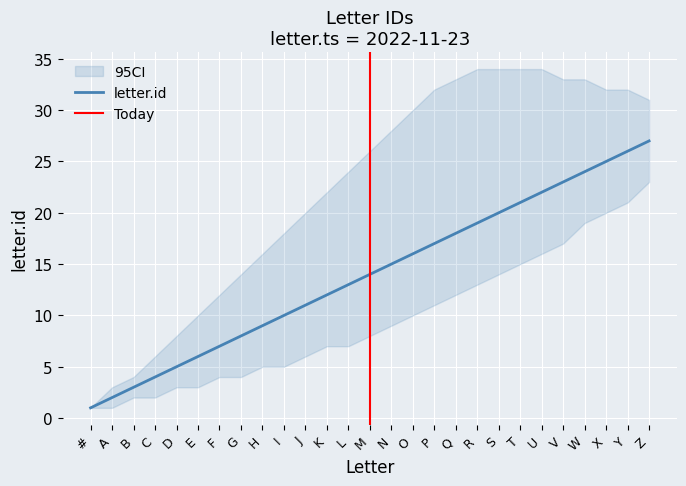

What is the difference between the highest and lowest values at S?

20